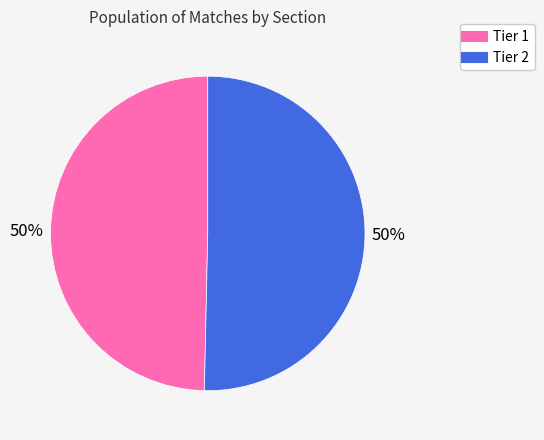

To the nearest percent, what is the average slice percentage?

50%